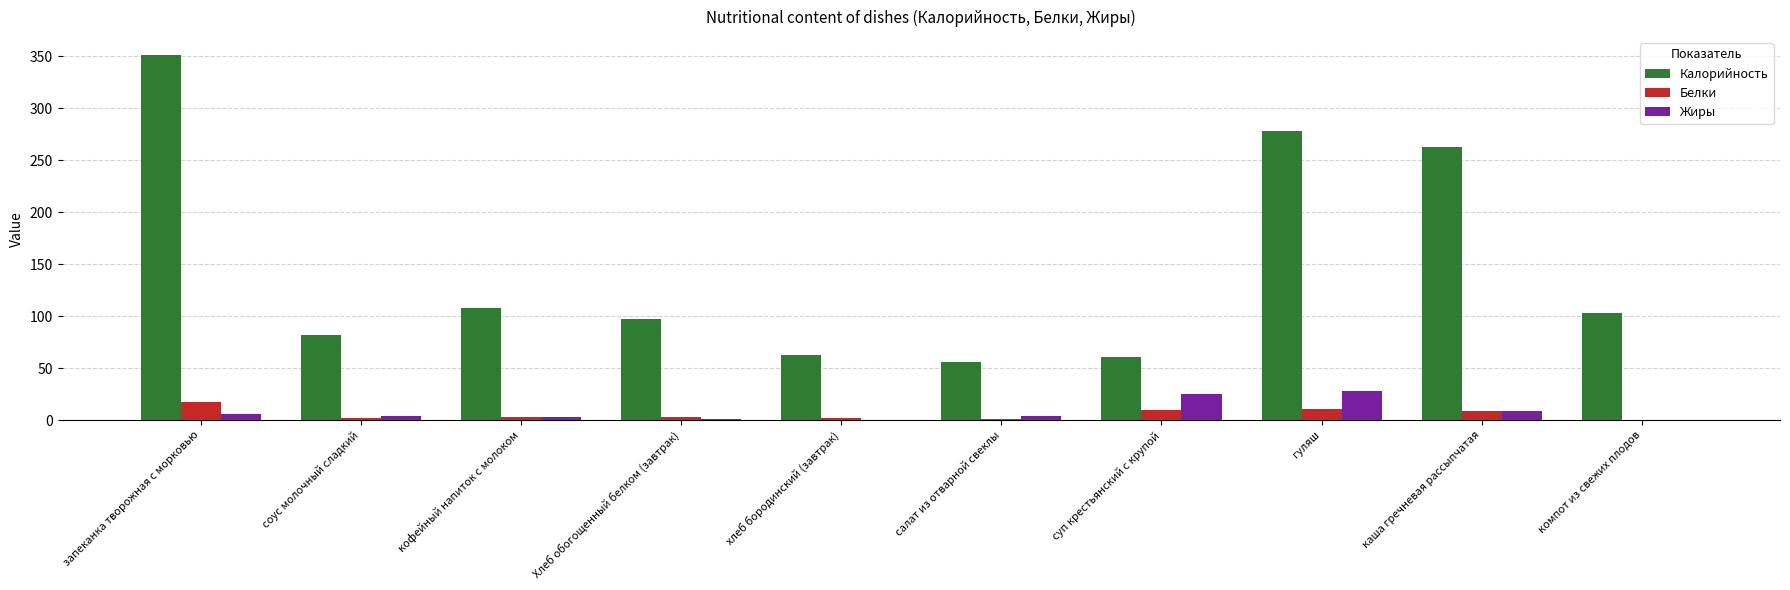

Is the value of Калорийность at хлеб бородинский (завтрак) greater than the value of Жиры at компот из свежих плодов?

Yes